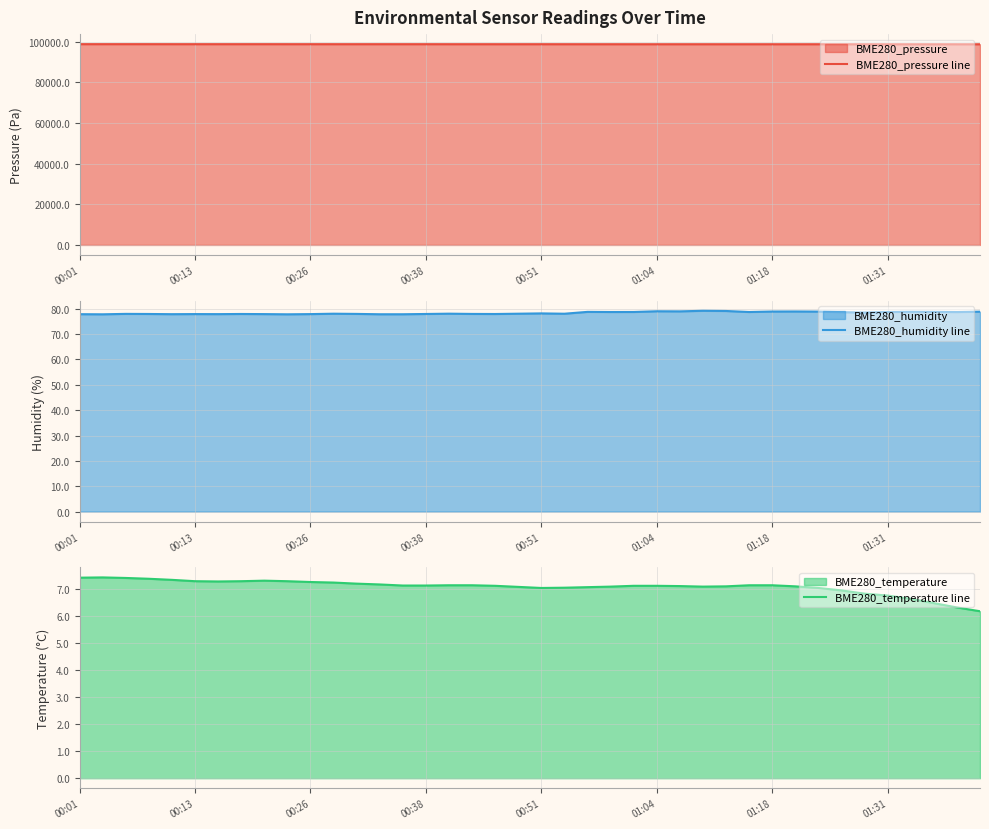

What is the minimum value shown in the chart?

6.2